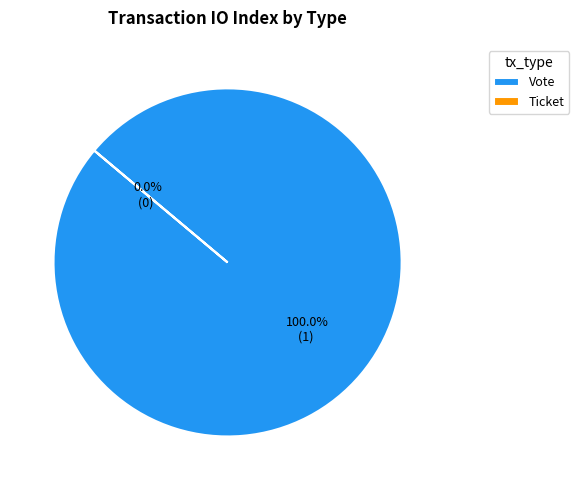

Which category has the smallest portion of the pie?

Ticket